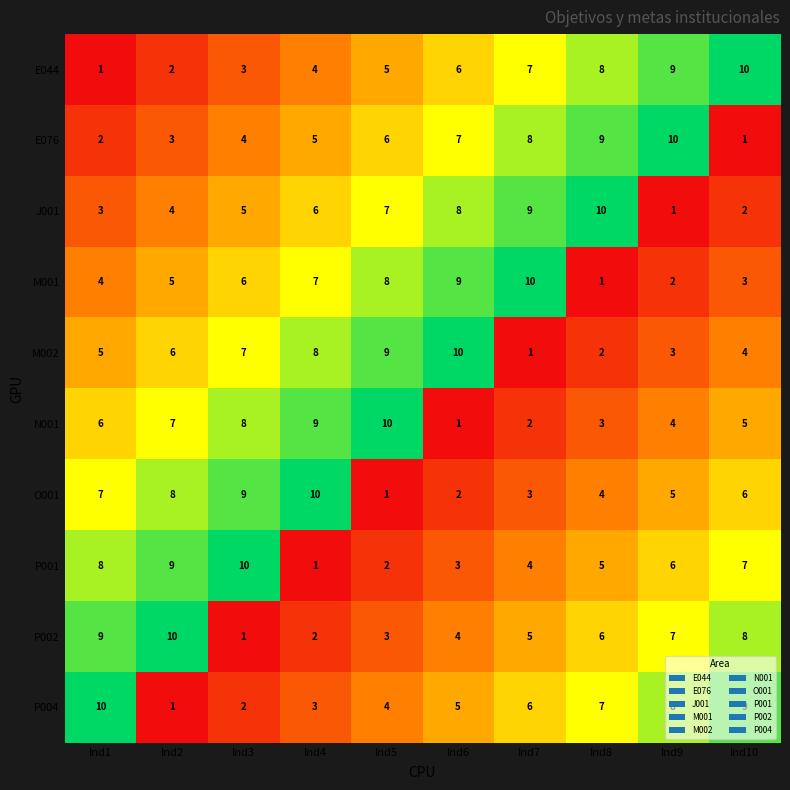

Is the value of P002 at Ind2 greater than the value of N001 at Ind4?

Yes